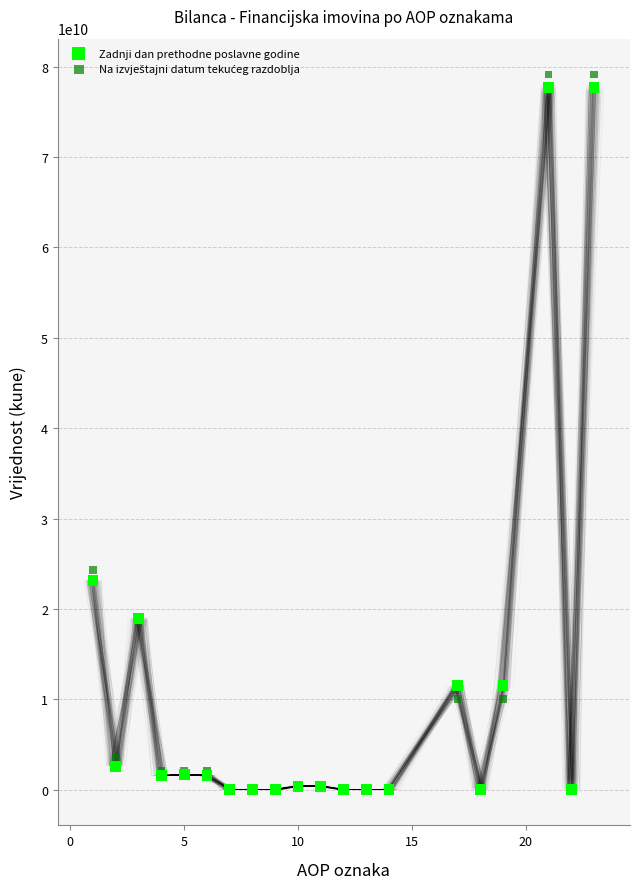

In the Zadnji dan prethodne poslavne godine series, what Y value is closest to 38840551351?

23137949964